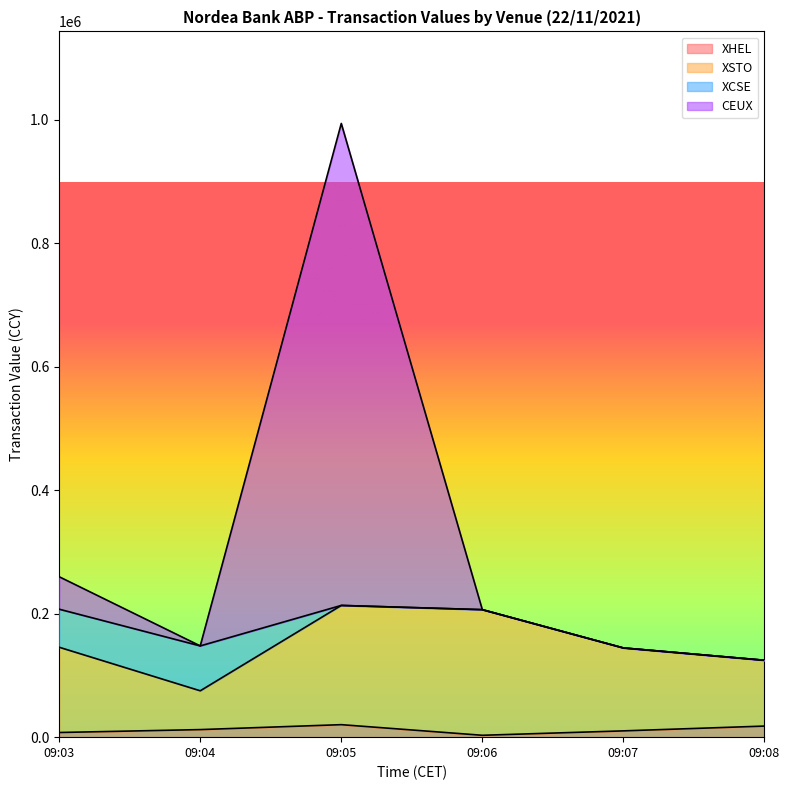

Which series changed the most between 09:04 and 09:06?

XSTO